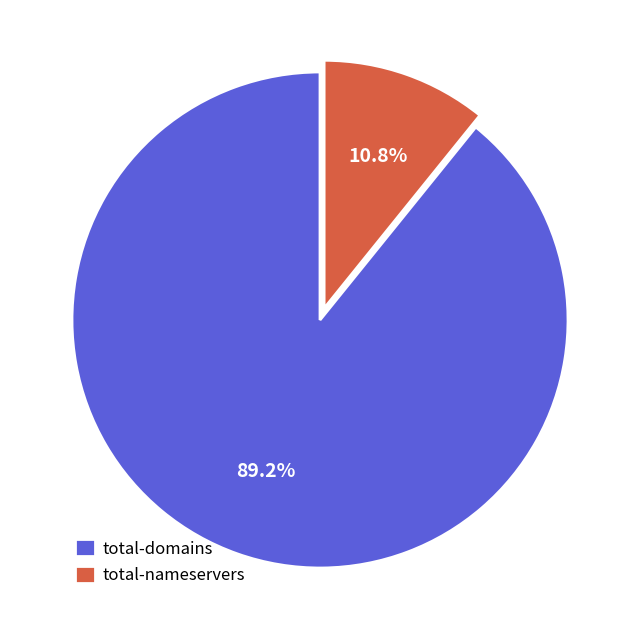

Combined, what portion of the pie is total-nameservers and total-domains?

100.0%